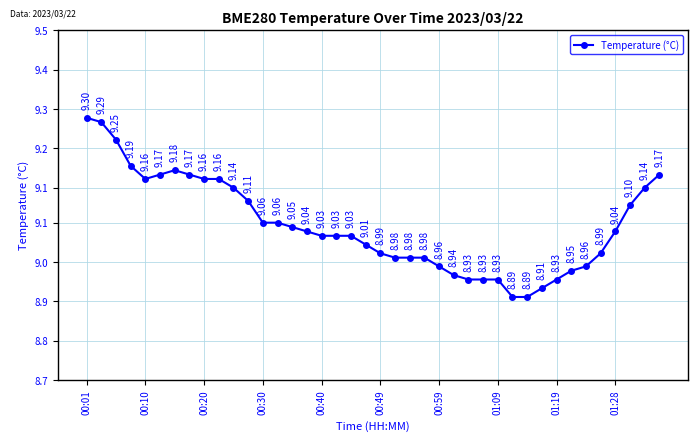

Does the chart have visible grid lines?

Yes